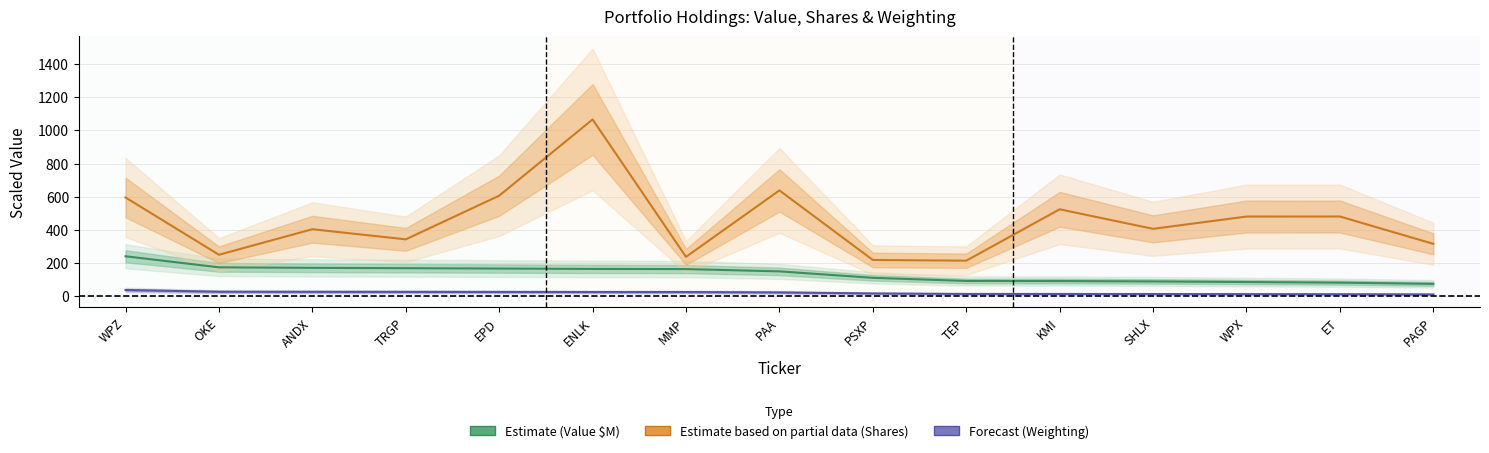

Which series has the widest spread of values?

Estimate partial (Shares ×10k)